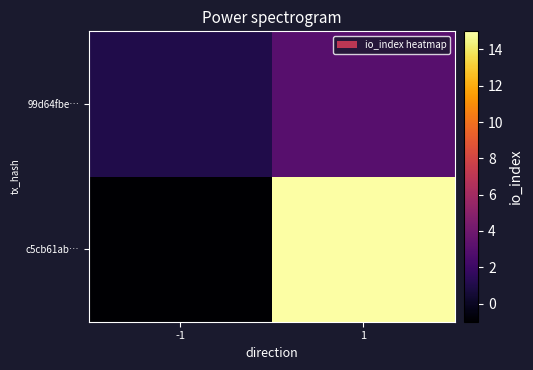

What is the difference between the highest and lowest values at -1?

2